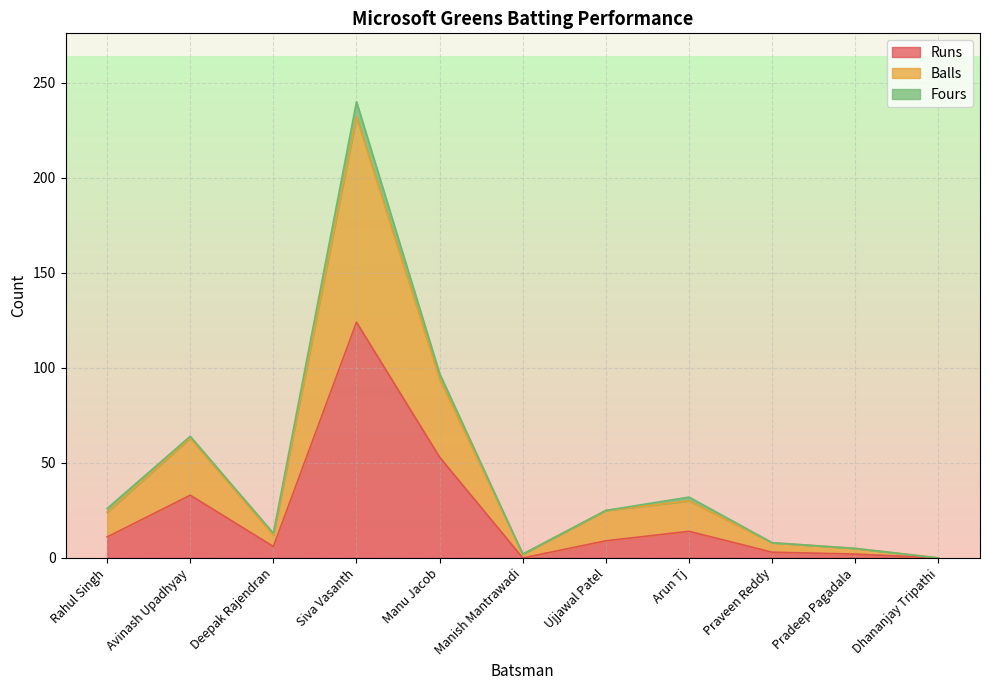

Does the chart display data point markers on the line(s)?

No